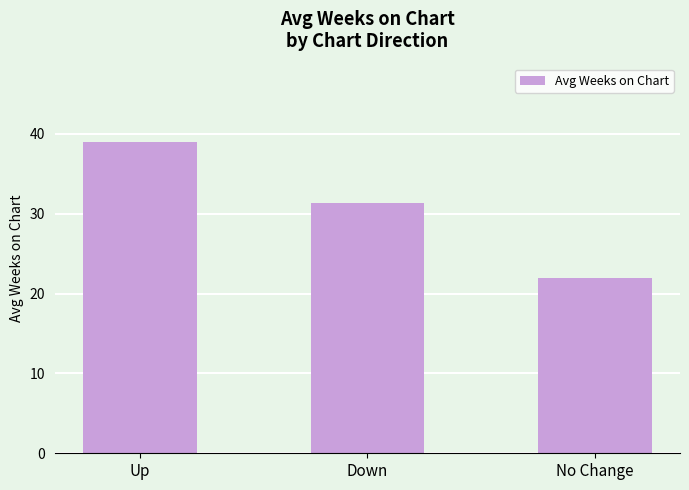

What is the maximum value shown in the chart?

39.0